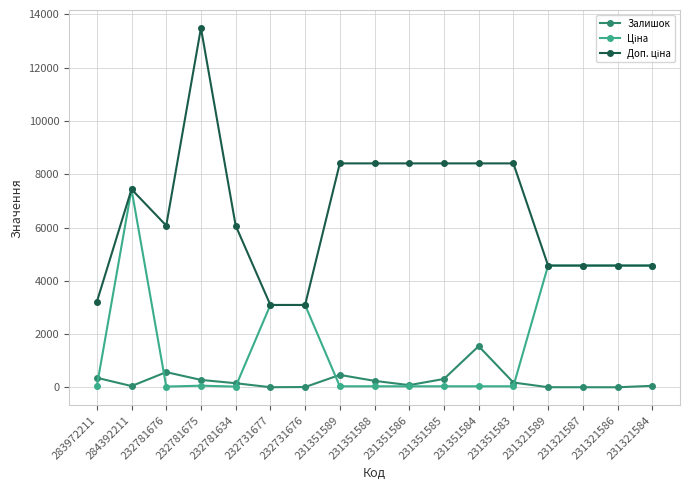

At which category does Залишок reach its first local valley?

284392211